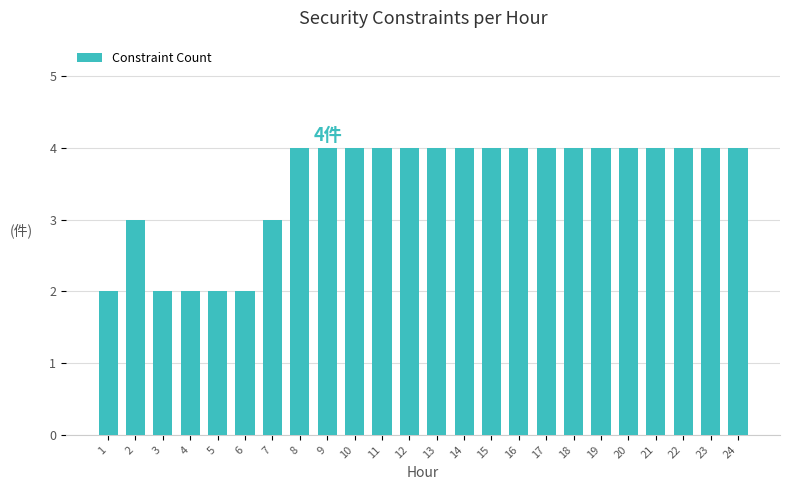

Is it true that the value at 4 is 2?

True